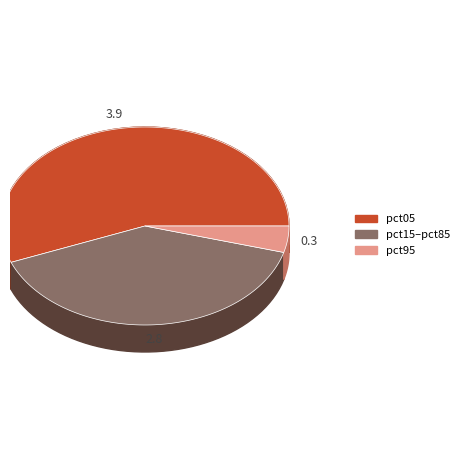

What is the majority slice?

pct05